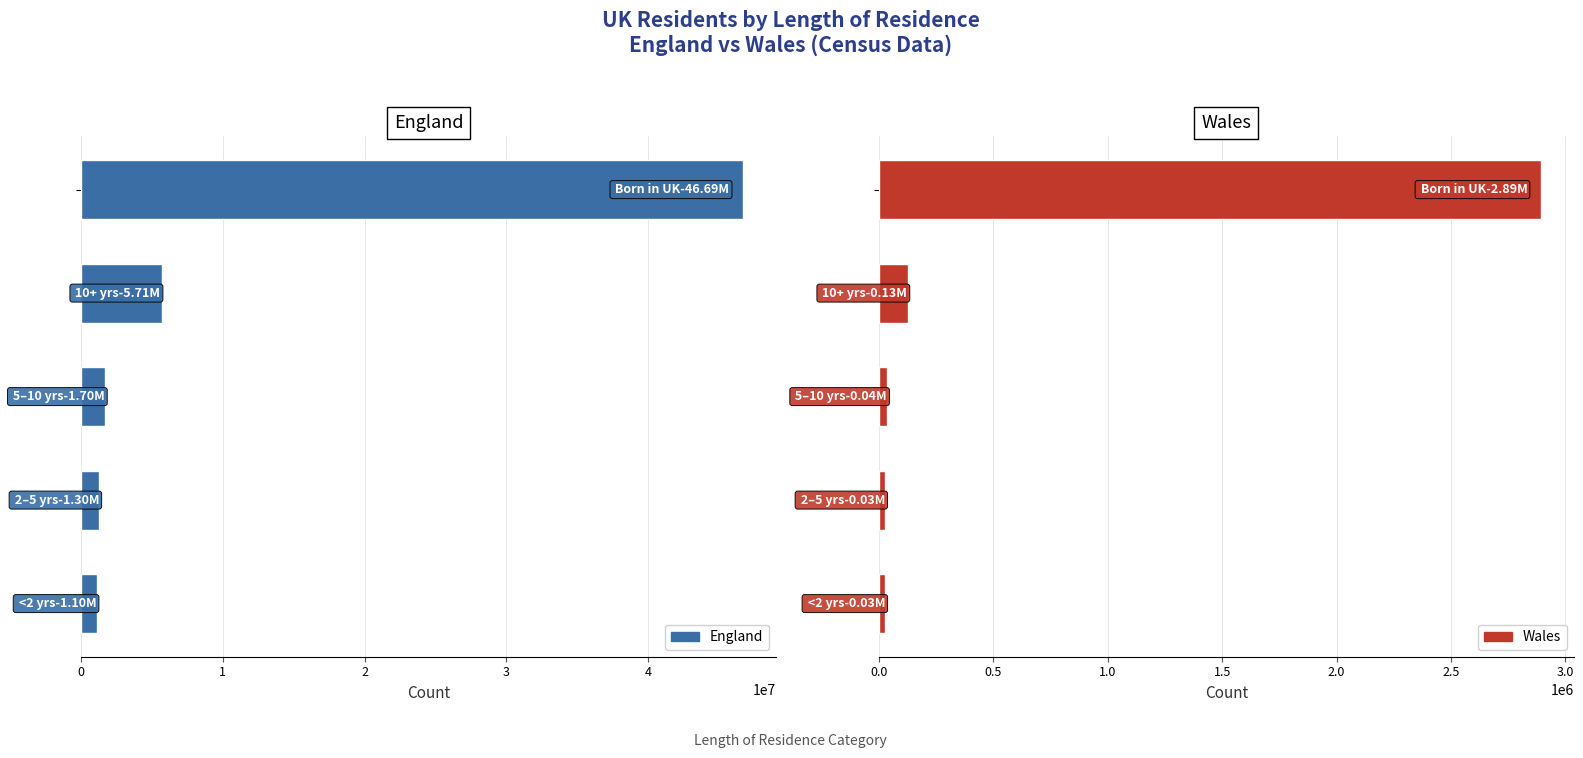

What is the sum of all England values?

56490048